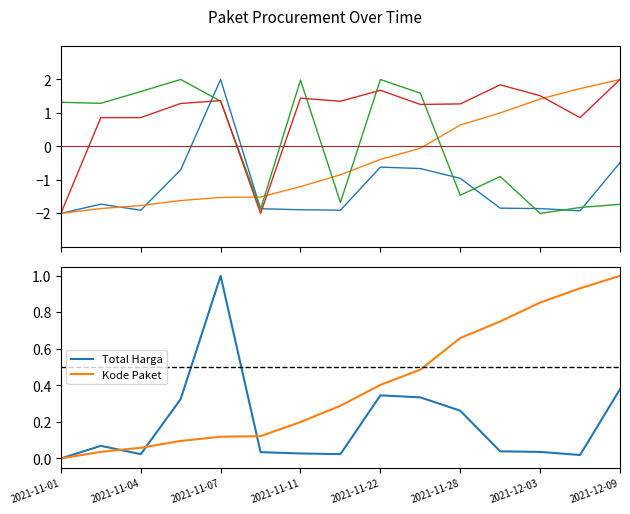

At which label does Kode RUP reach its minimum?

2021-11-01